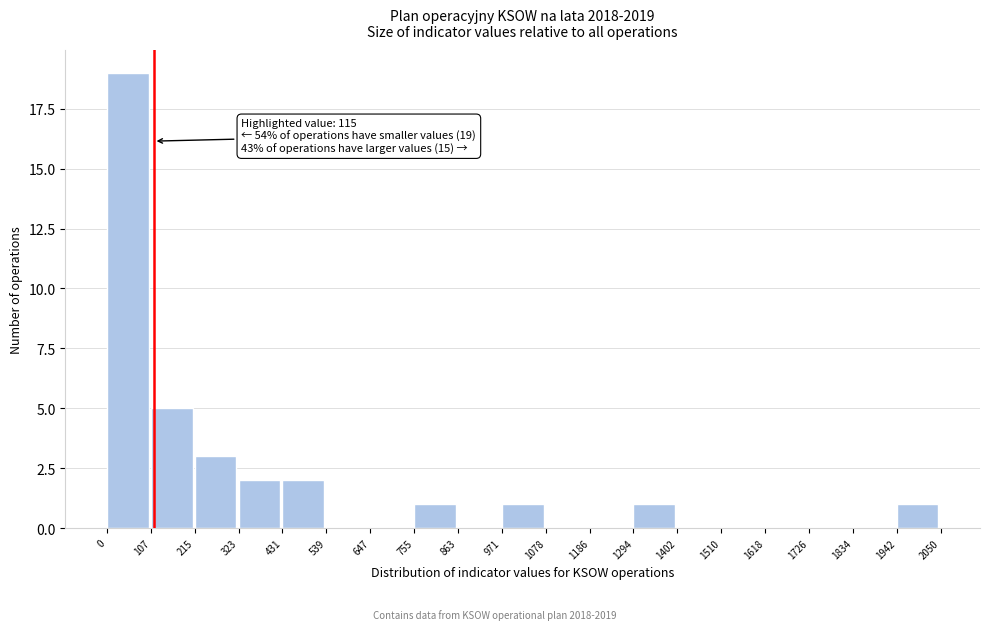

Which range on the x-axis has the tallest bar?

0 to 107